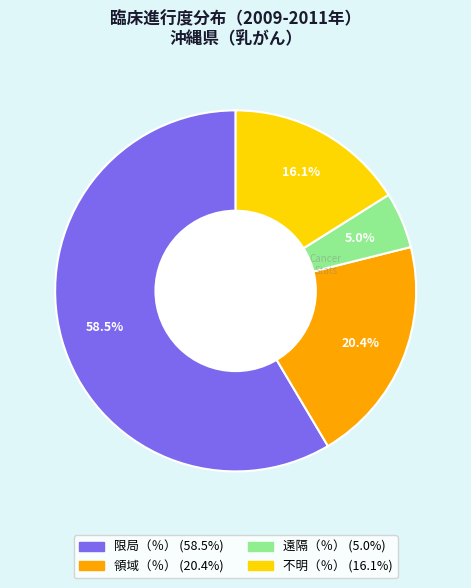

How much of the chart is everything except 不明（％）?

83.9%